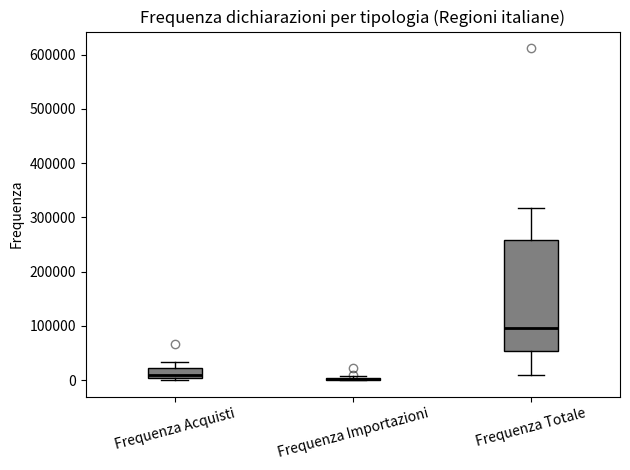

Reading left to right, read every box against the y-axis: the position of its median line, the range the box covers, and the ends of its whiskers. The values are not printed on the chart, so give them approximately, as read against the axis.

Frequenza Acquisti: median 10000, box 0 to 20000, whiskers 0 (just below the box's lower edge) to 30000
Frequenza Importazioni: box collapsed to a line at 0, whiskers 0 to 10000
Frequenza Totale: median 100000, box 50000 to 260000, whiskers 10000 to 320000